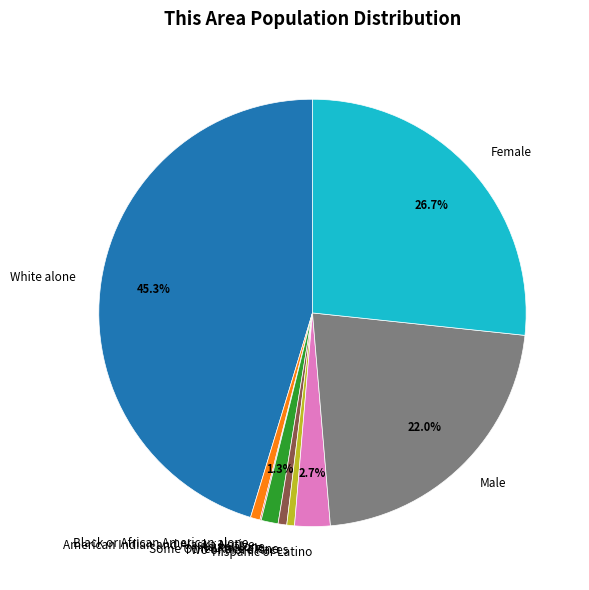

To the nearest percent, what is the difference between the largest and smallest slice percentages?

45%